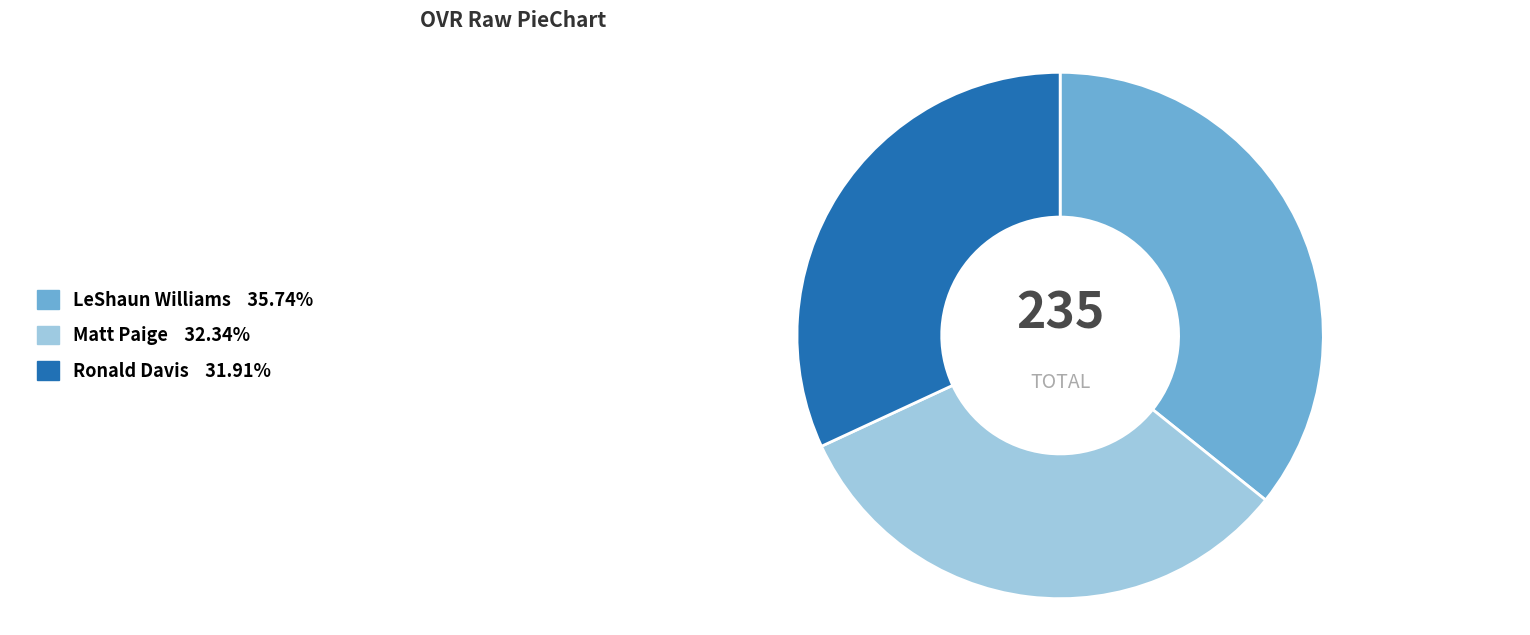

How many slices are in this pie chart?

3